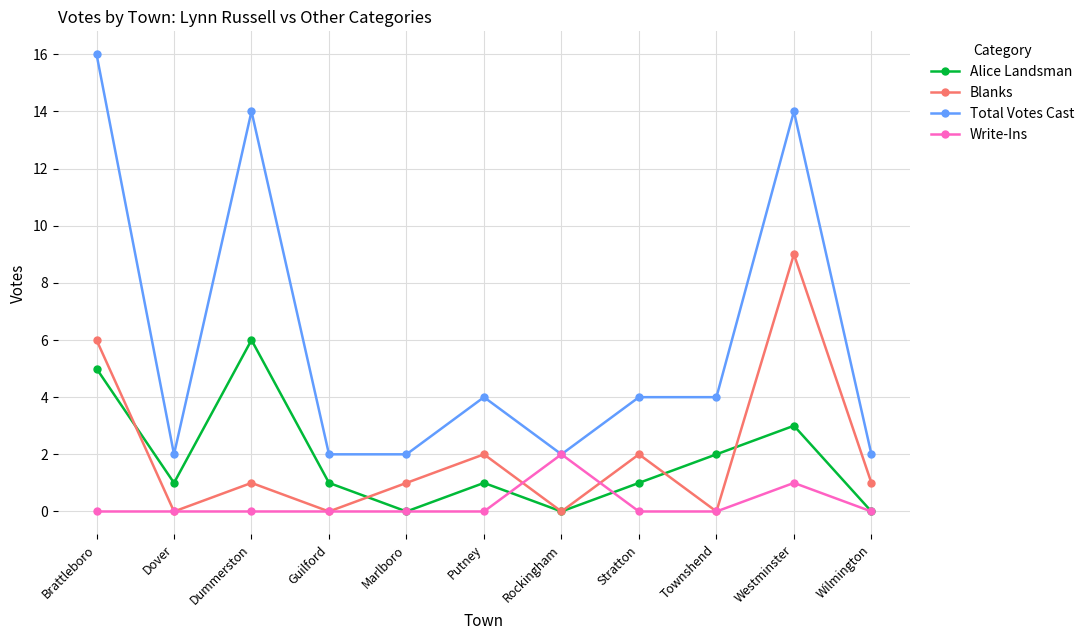

The Alice Landsman series shows 2 at Putney. True or false?

False